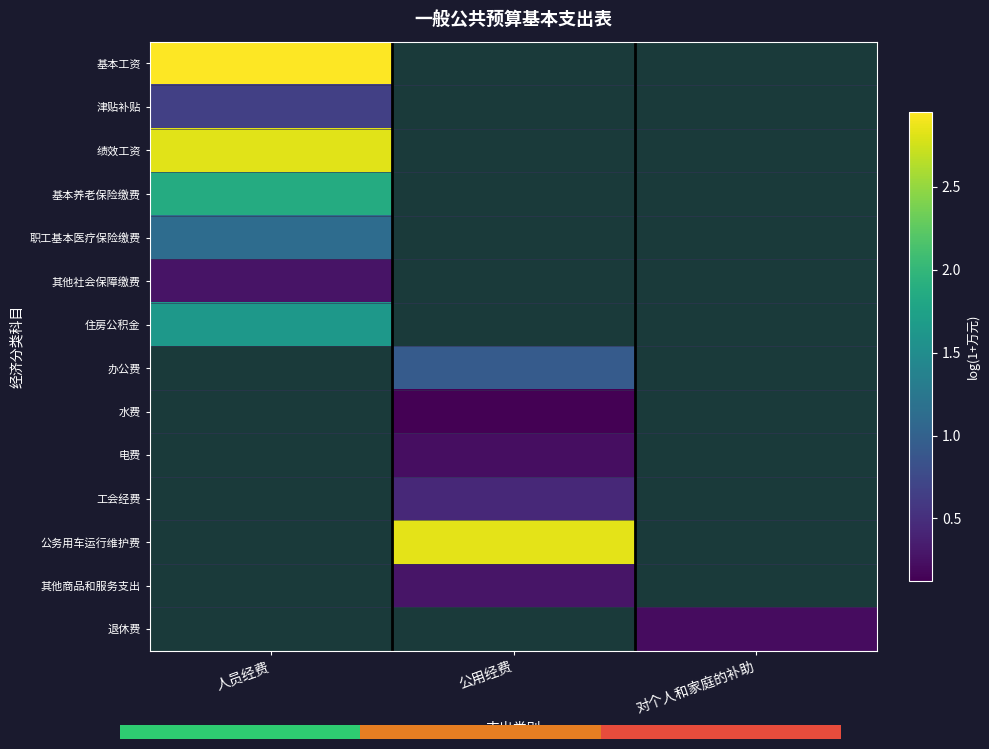

List the labels in order of 住房公积金 value, largest first.

人员经费, 公用经费, 对个人和家庭的补助